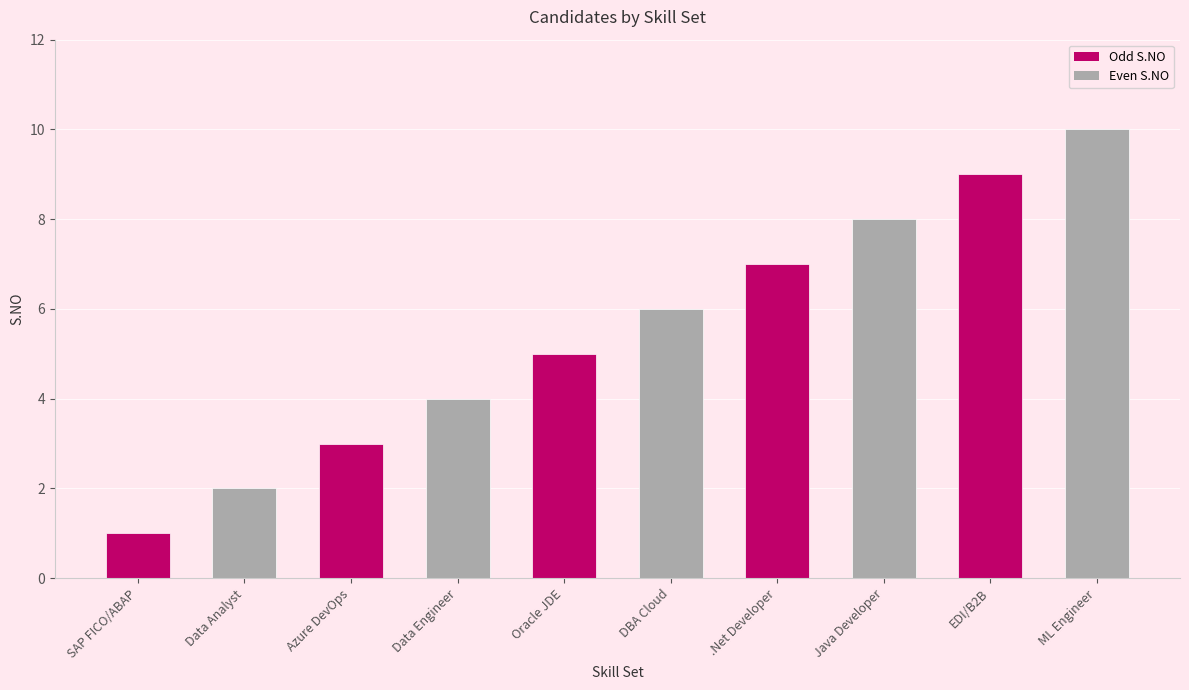

What is the difference between the values at Data Engineer and ML Engineer?

6